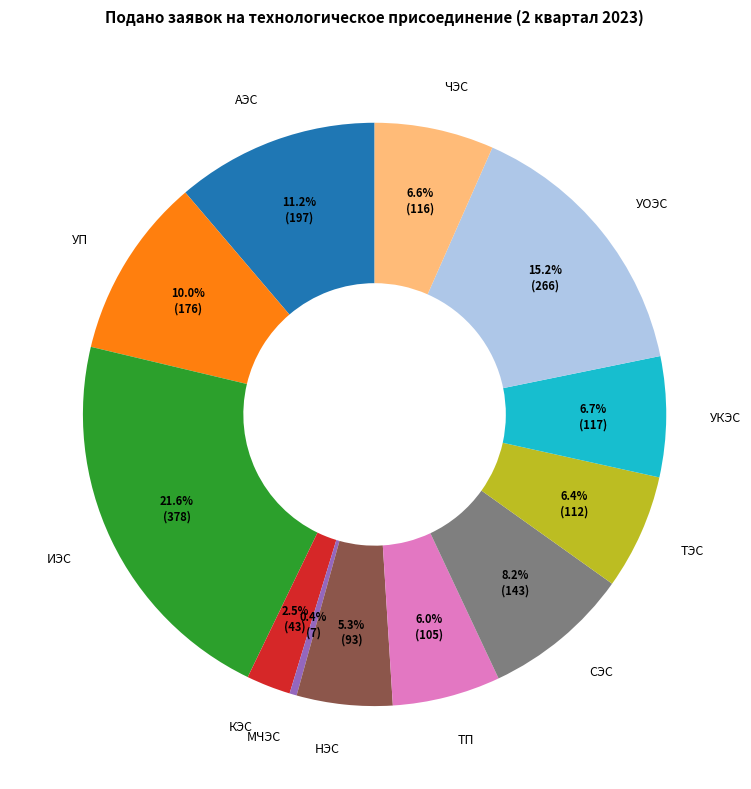

What percentage is NOT represented by УП?

90.0%